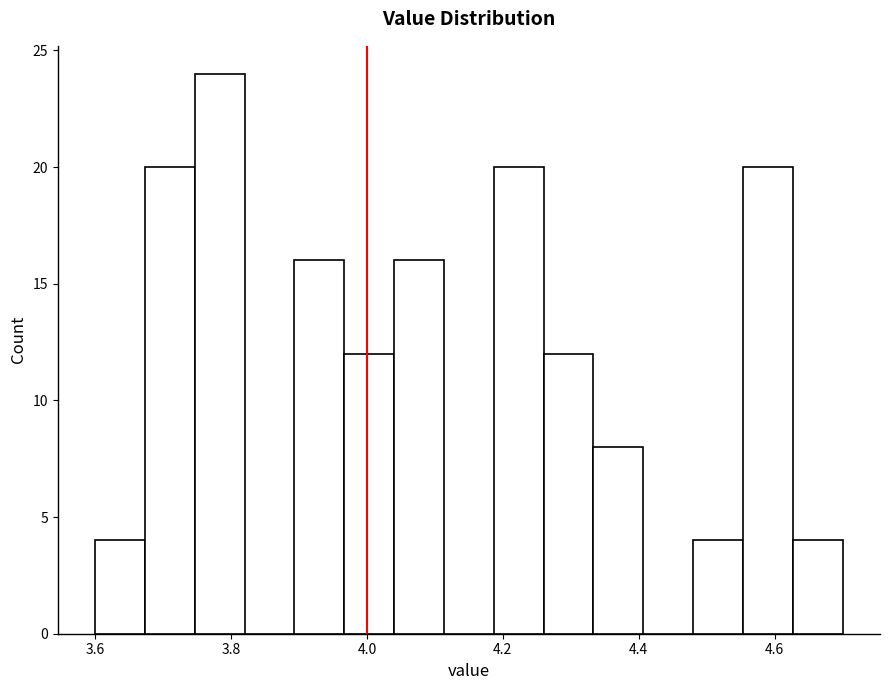

Around what value on the x-axis is the tallest bar? Give the approximate position of its centre, as read against the axis.

3.78